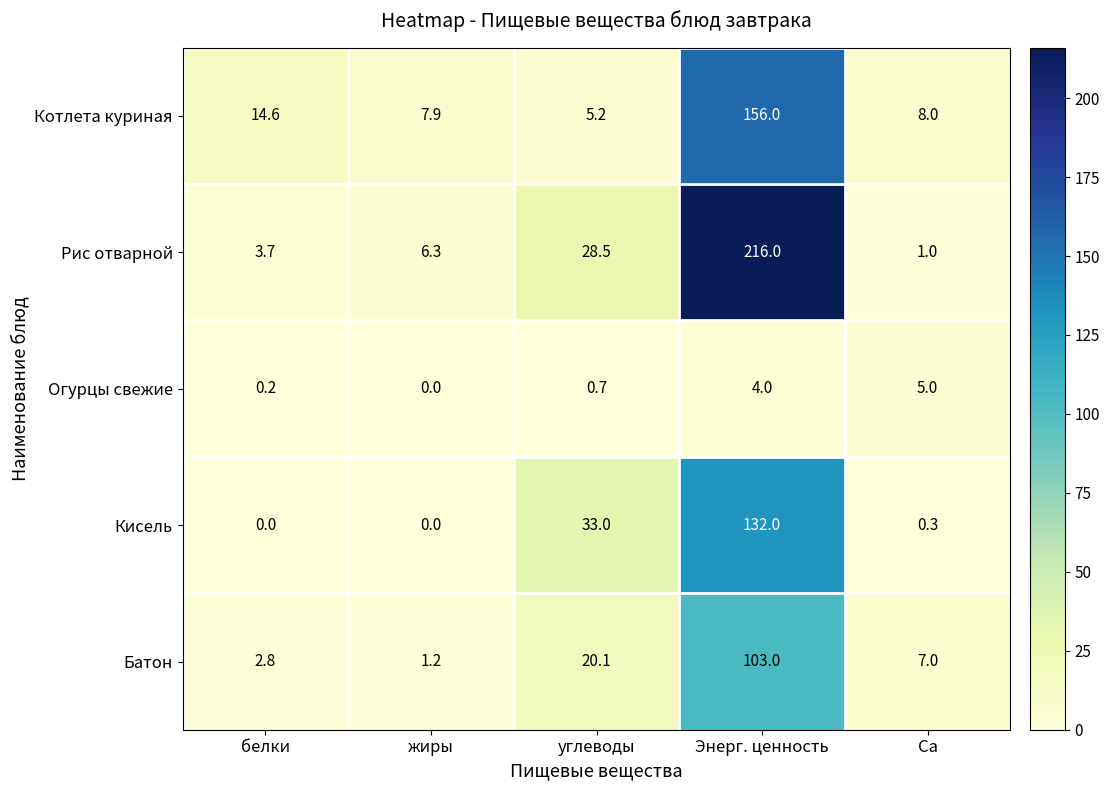

Which series has the widest spread of values?

Рис отварной